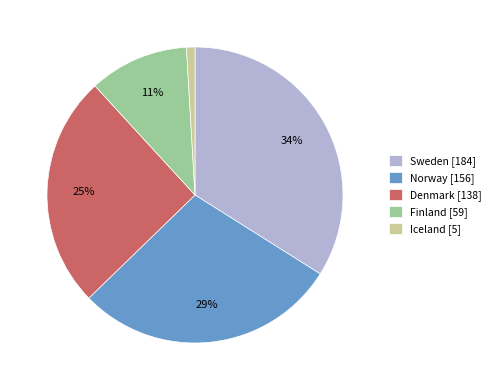

Is the sum of Sweden [184] and Norway [156] greater than half?

Yes